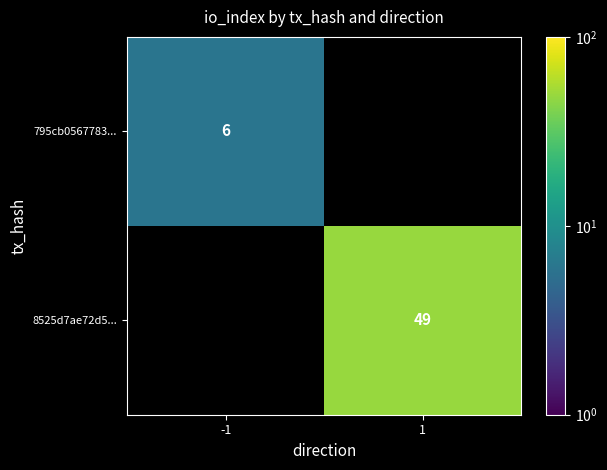

The 795cb0567783... series shows 6.0 at -1. True or false?

True